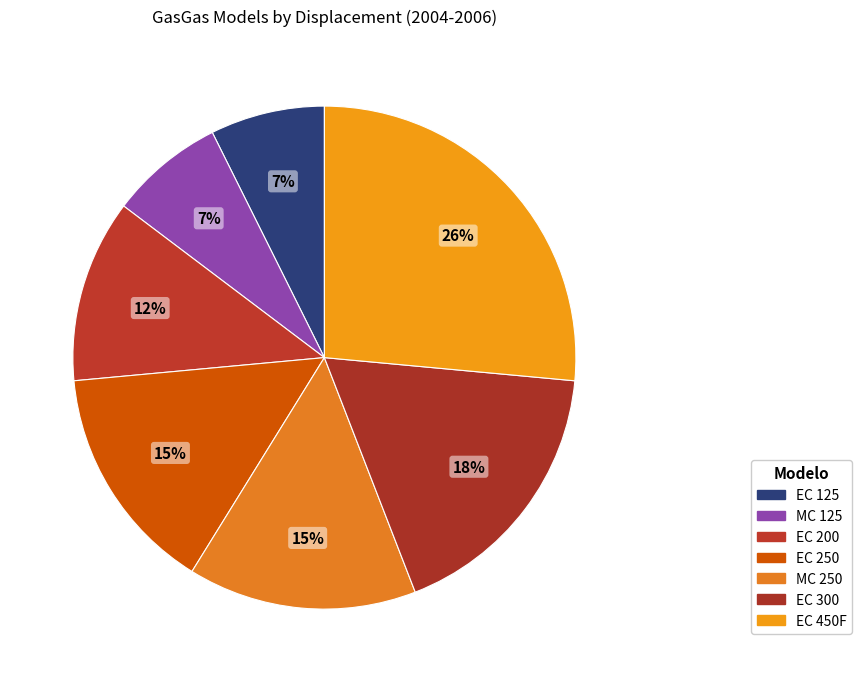

Count the number of slices in the pie.

7